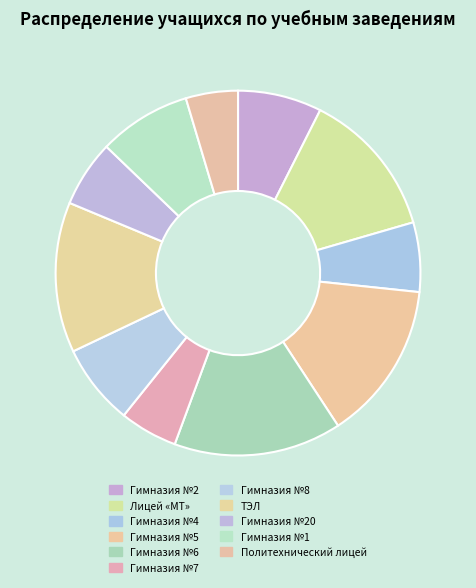

How many segments does this pie chart have?

11